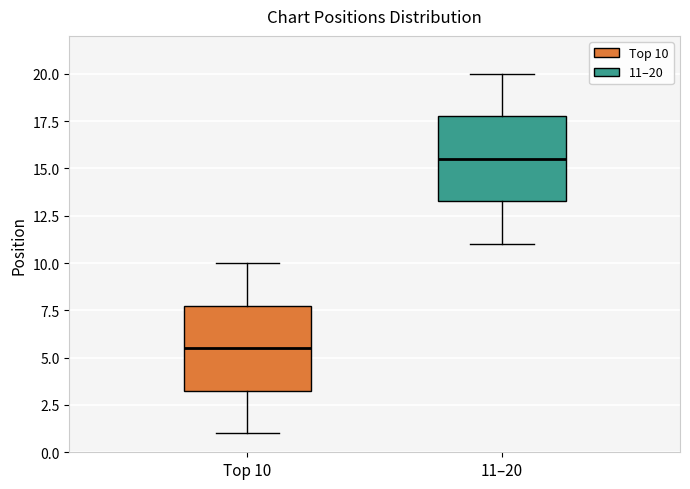

Where is the upper edge of the box for 11–20 on the y-axis? The values are not printed on the chart, so give them approximately, as read against the axis.

18.0